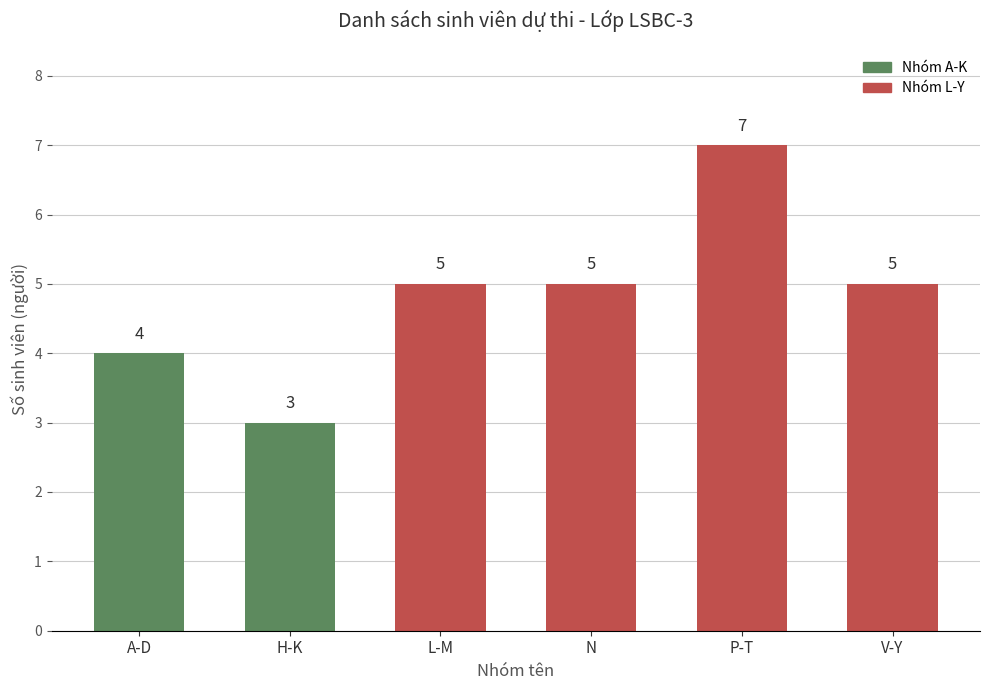

How many values are between 4 and 5?

4